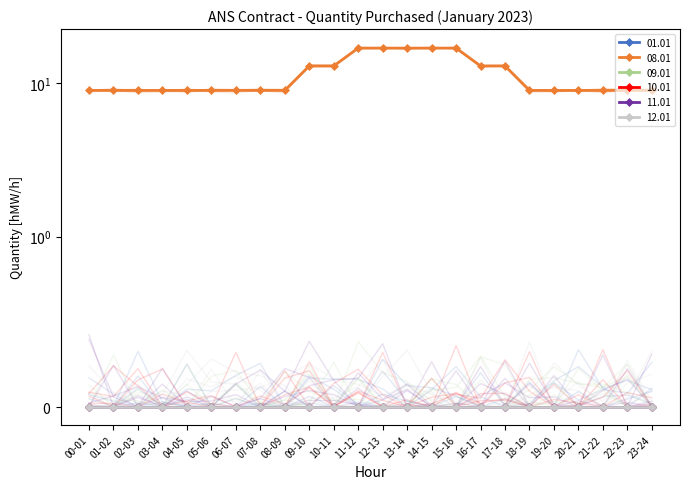

At how many categories does at least one series exceed 5?

24